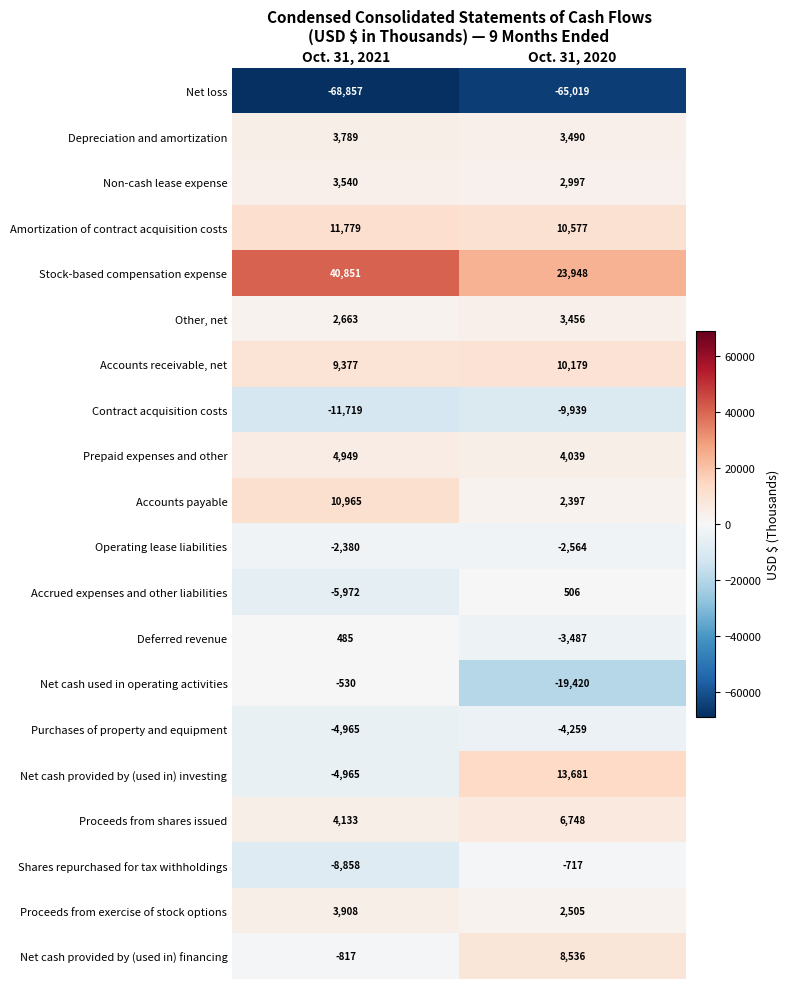

What is the spread (max minus min) of values at Oct. 31, 2021?

109708